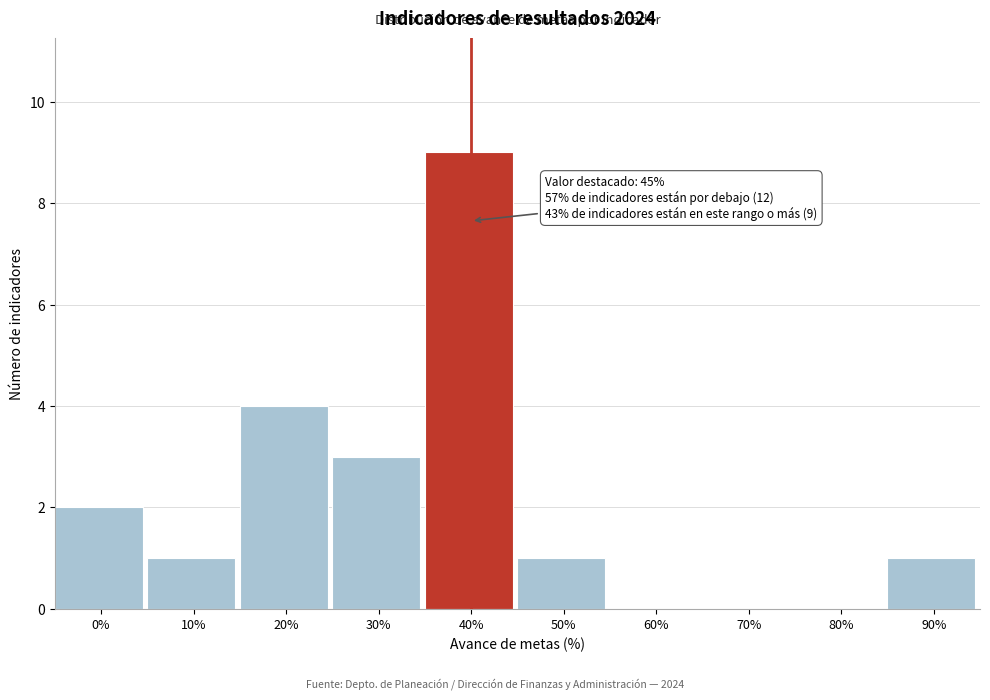

Reading left to right, extract all data points from this chart.

0%=2	10%=1	20%=4	30%=3	40%=9	50%=1	60%=0	70%=0	80%=0	90%=1